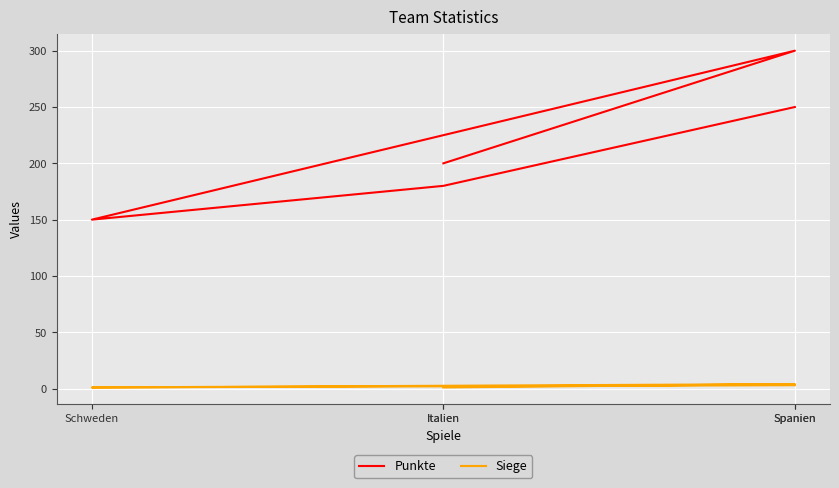

Reading left to right, transcribe all the data shown in this chart.

Punkte: 200	300	150	180	250
Siege: 1	4	1	2	3